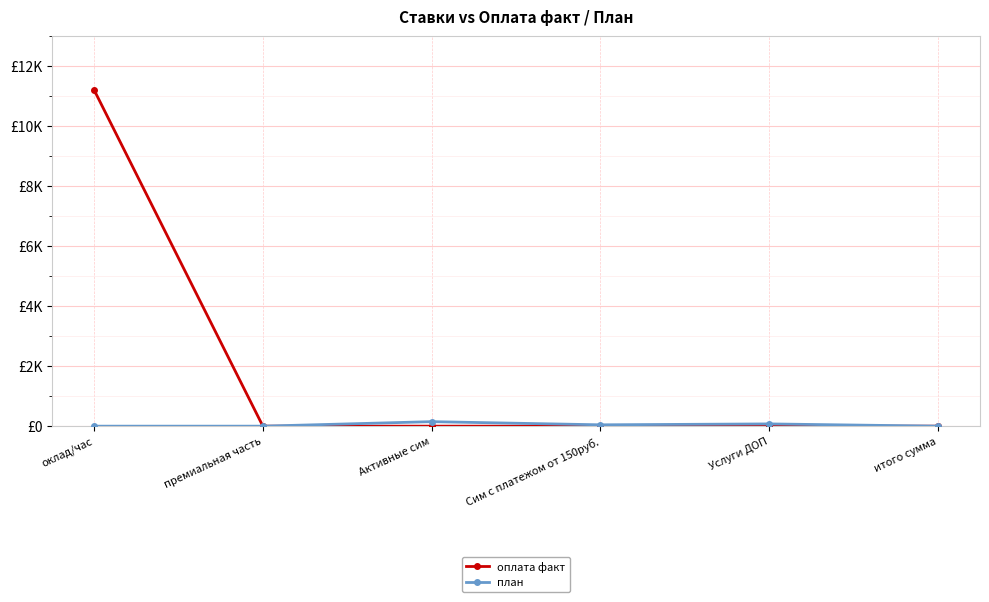

At итого сумма, list the series in order from largest to smallest.

оплата факт, план